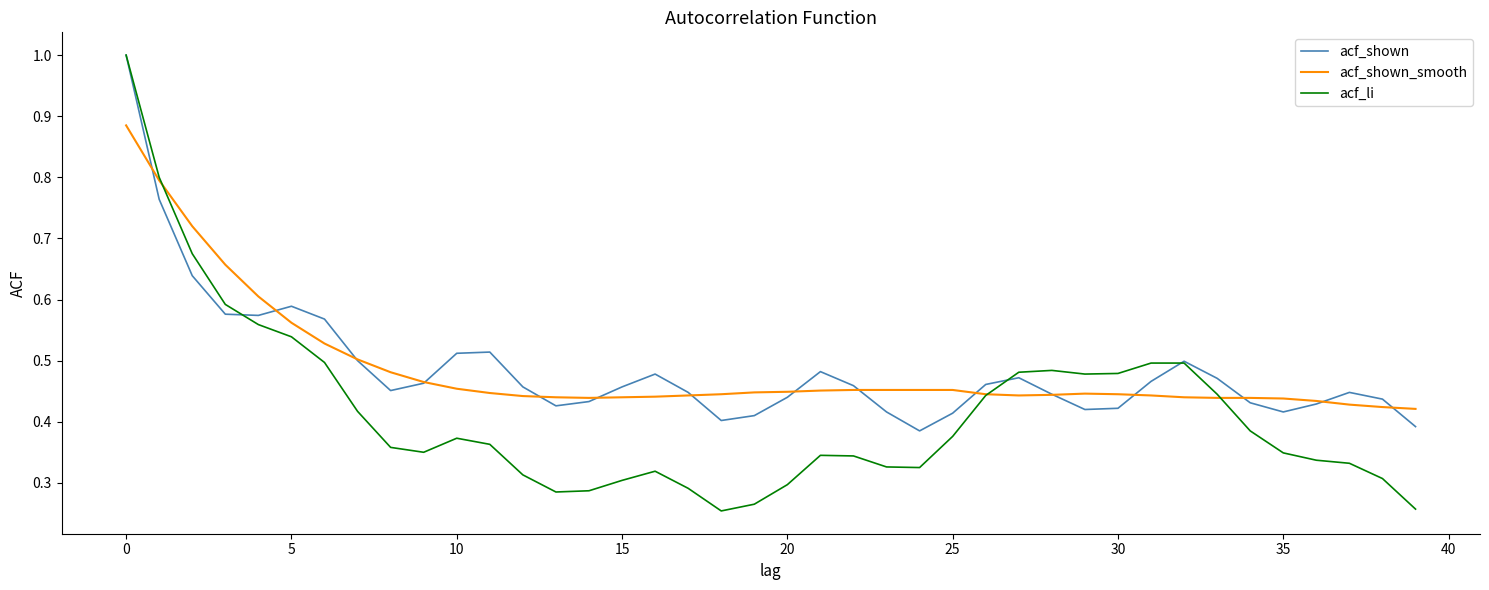

What is the sum of all acf_shown_smooth values?

19.5